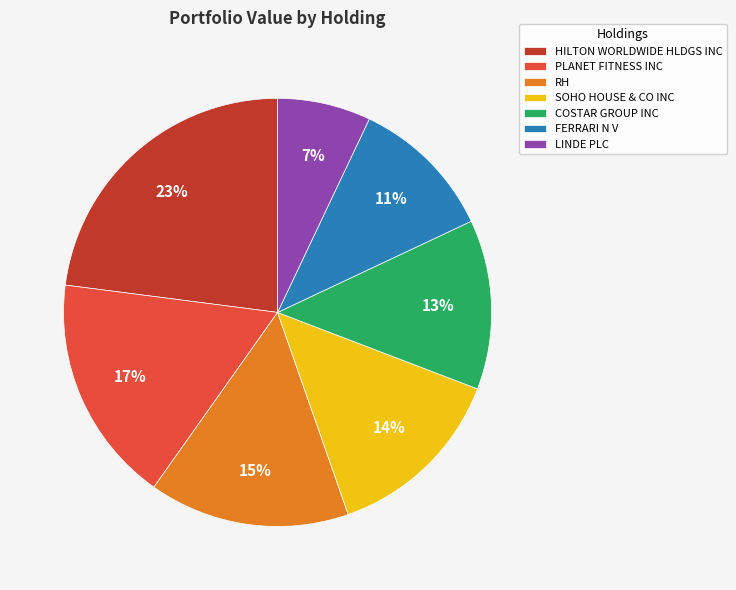

To the nearest percent, what percentage of the pie is LINDE PLC?

7%